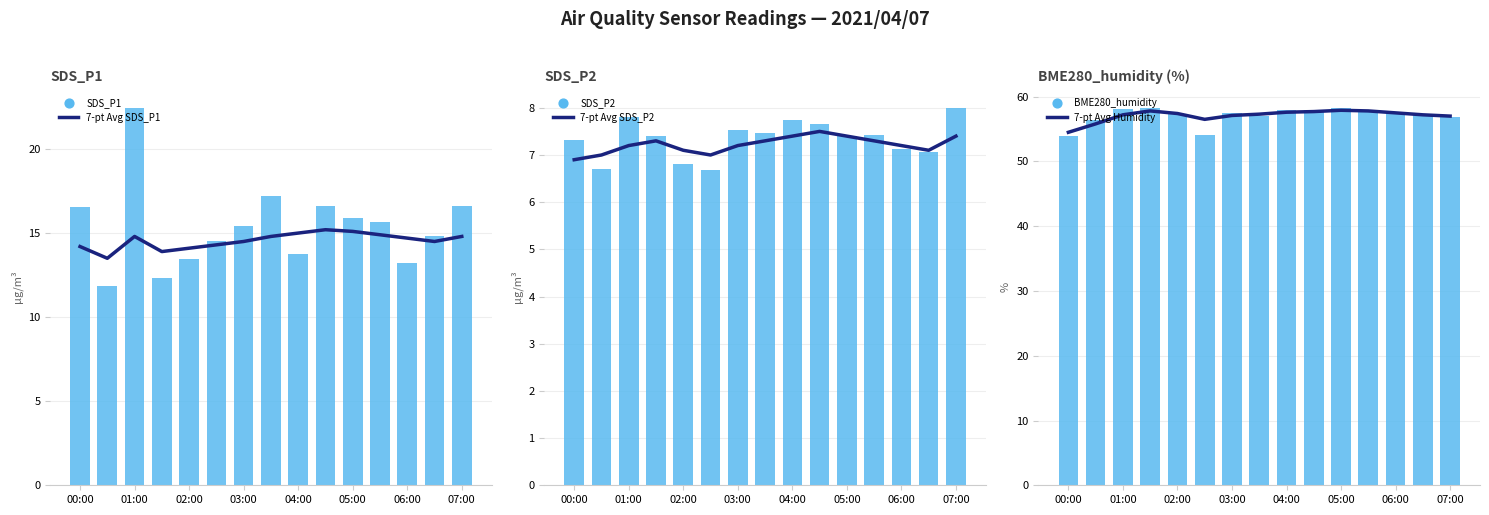

Which series has the widest spread of Y values?

SDS_P1